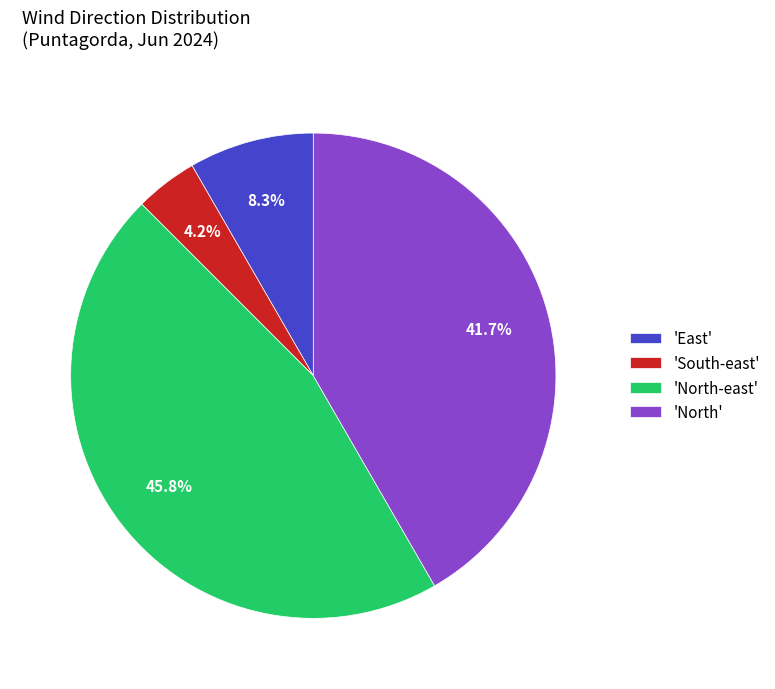

Which slice is the largest?

'North-east'